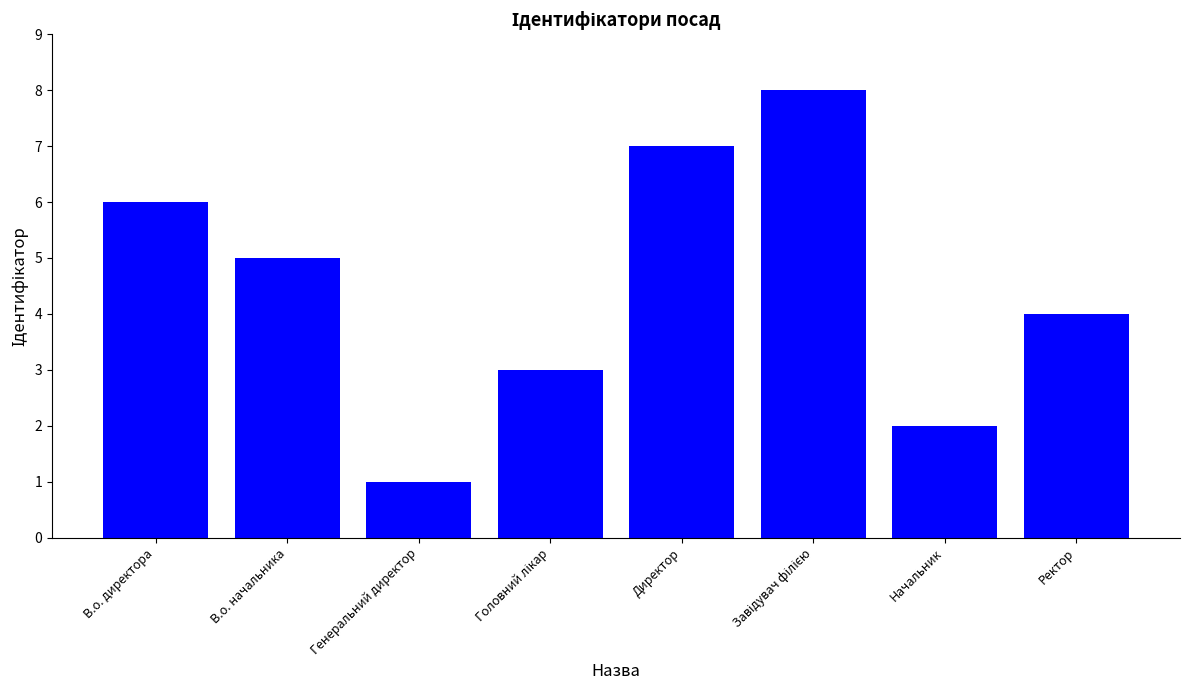

At which label is the value closest to 4?

Ректор